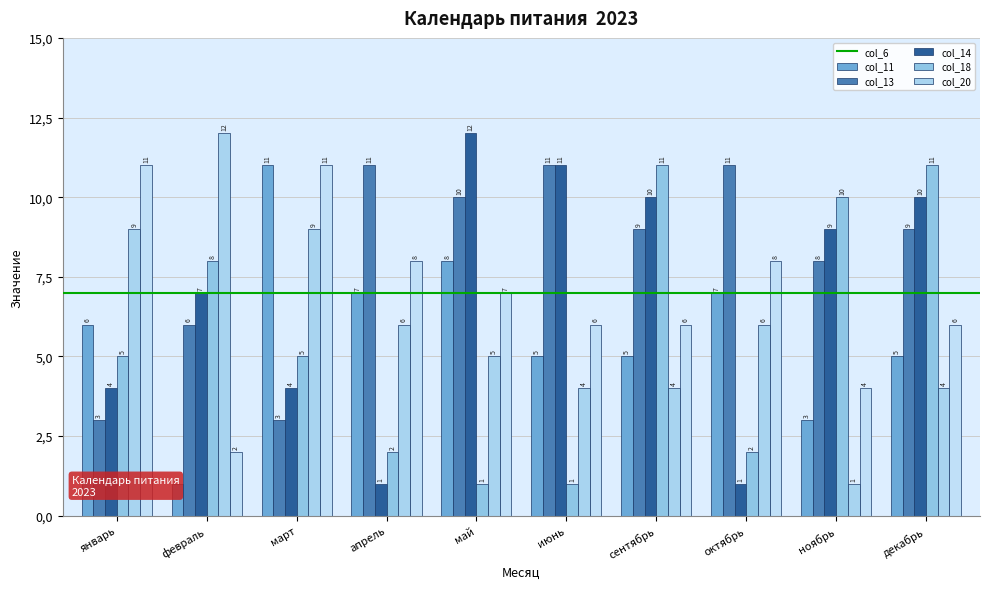

What position from the left is июнь?

6